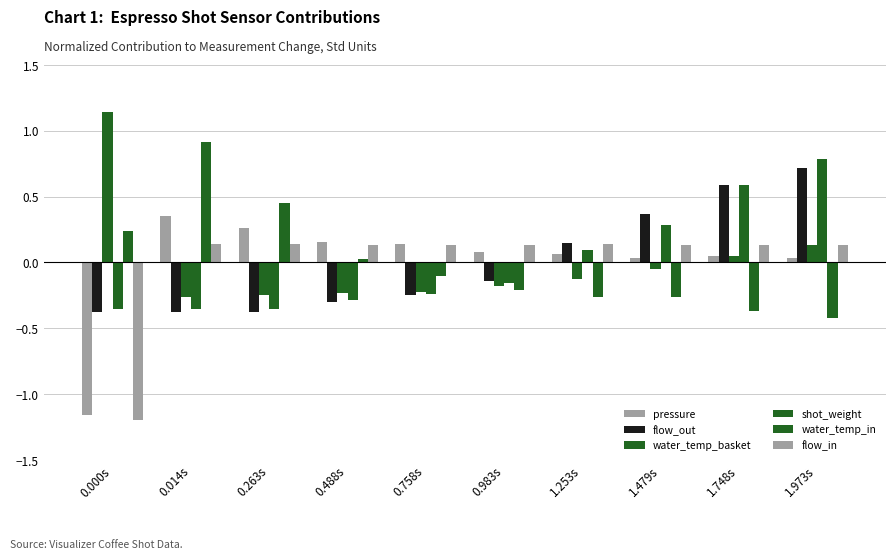

What is the approximate value of water_temp_basket at 0.000s?

1.1